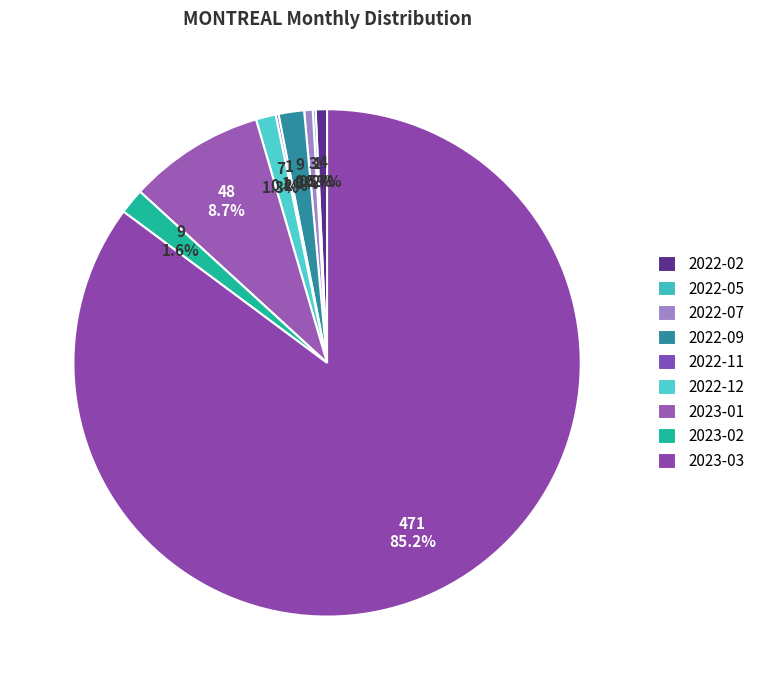

Approximately how many times larger is the value at 2022-12 compared to 2023-01?

0.1